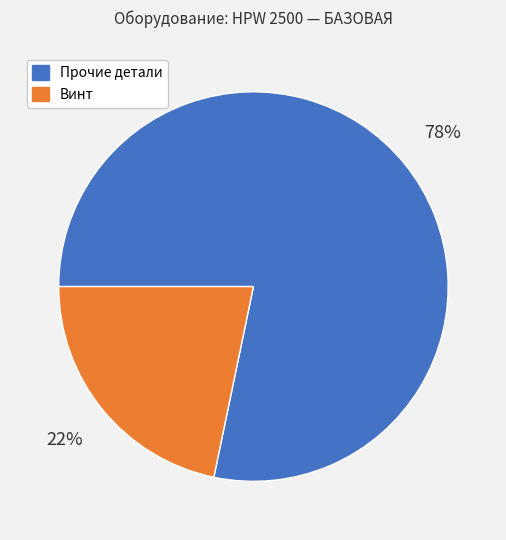

Does any single category account for the majority?

Yes